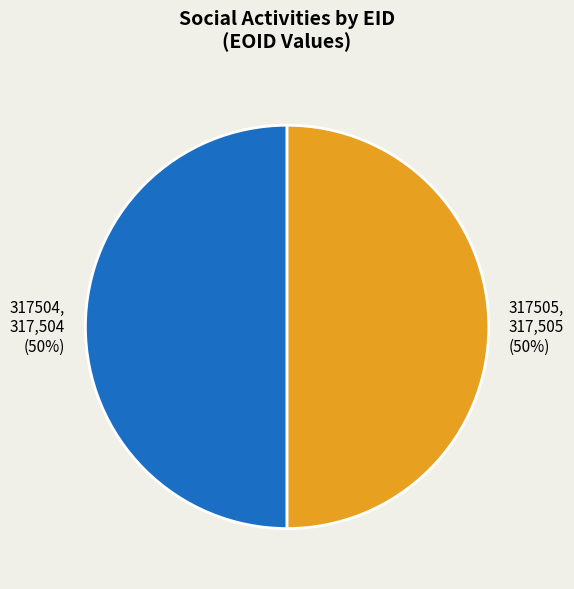

Do 317505 and 317504 together represent more than half of the pie?

Yes